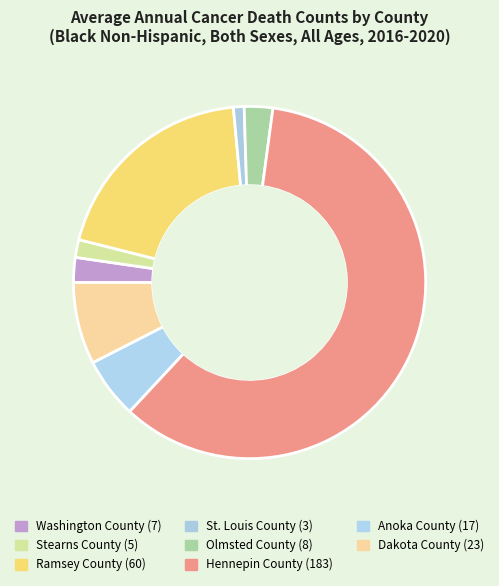

Combined, do Hennepin County and Anoka County account for over 50%?

Yes